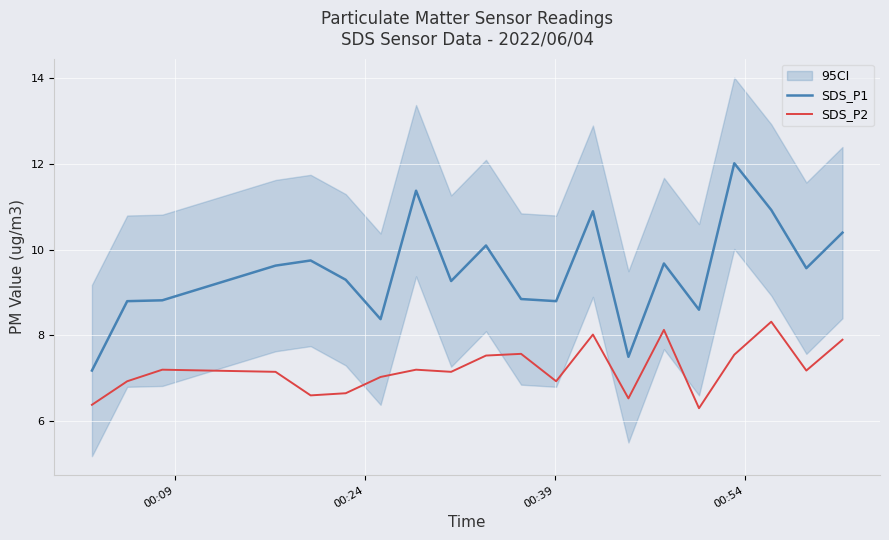

What is the maximum value for SDS_P1?

12.0